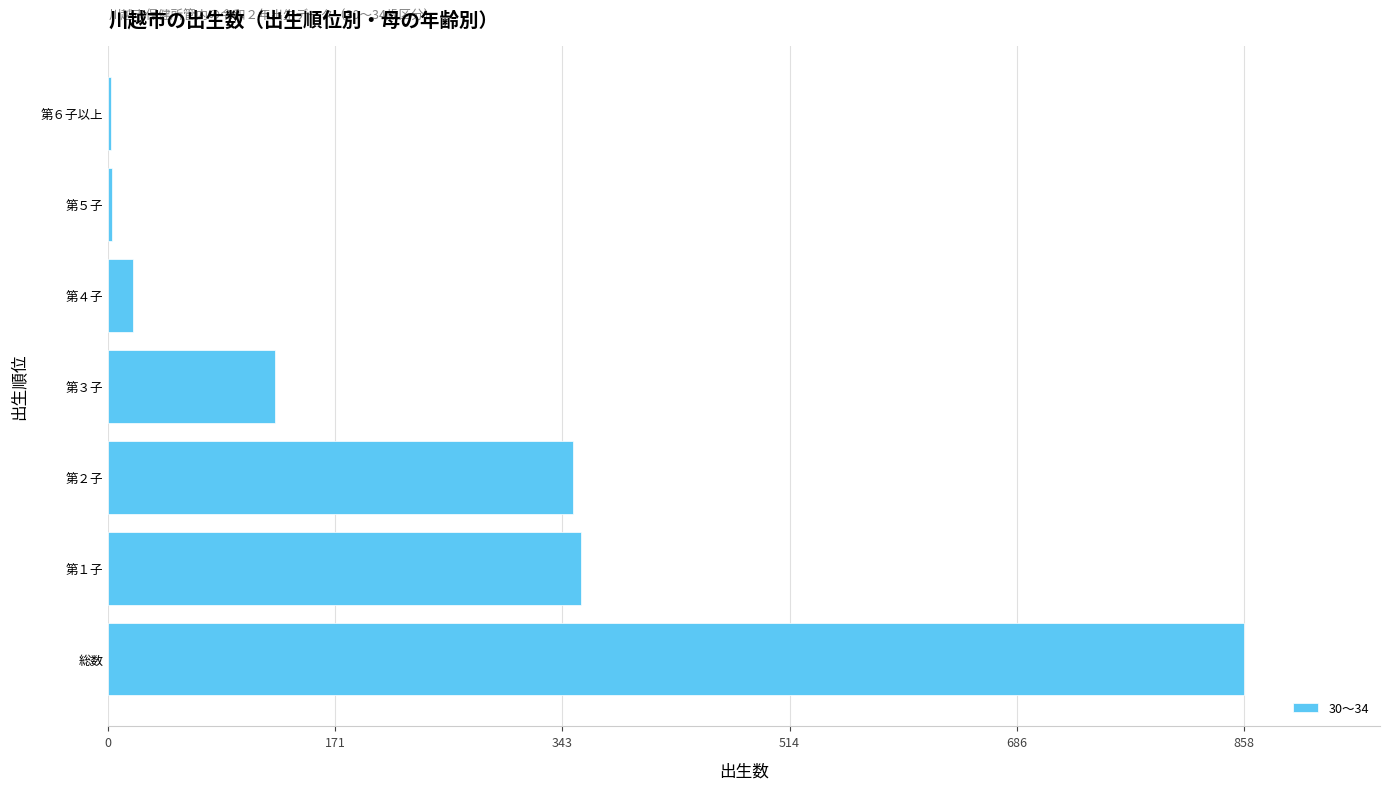

Between 第５子 and 総数, which is larger?

総数